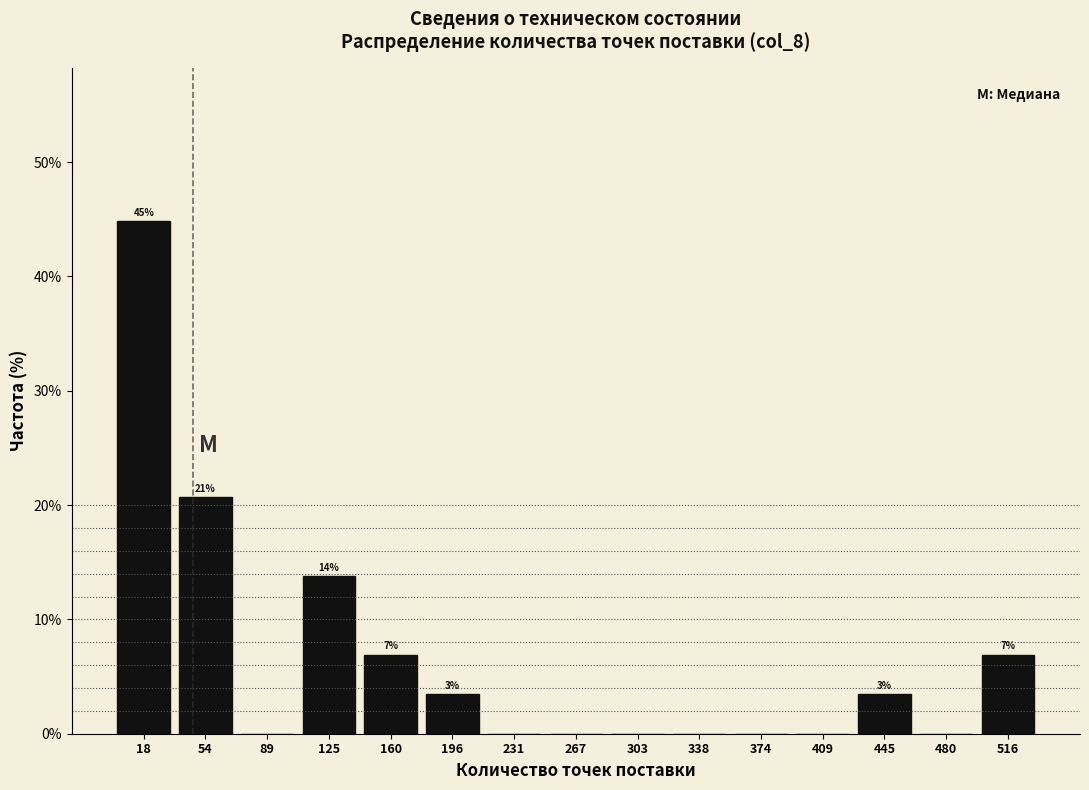

Which range on the x-axis has the tallest bar?

0 to 35